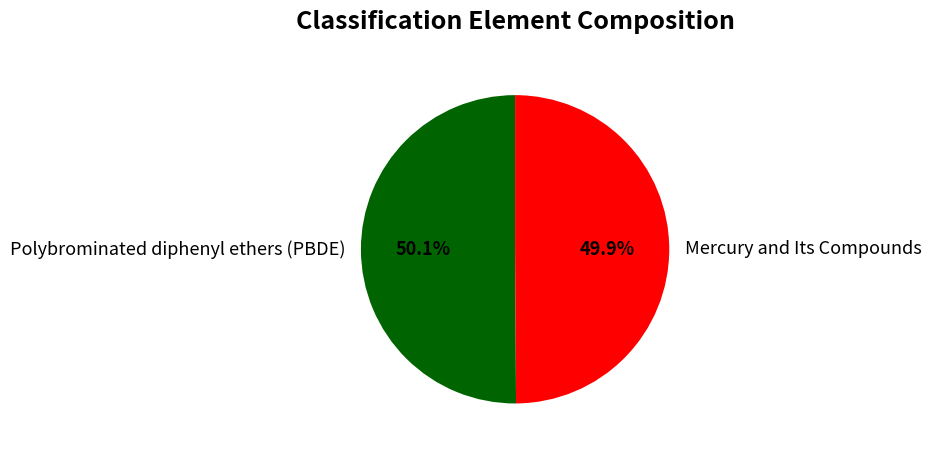

How many slices are in this pie chart?

2